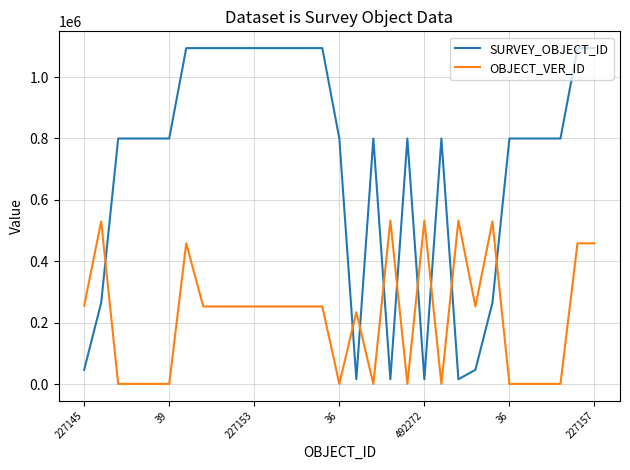

What is the average value of the OBJECT_VER_ID series?

219320